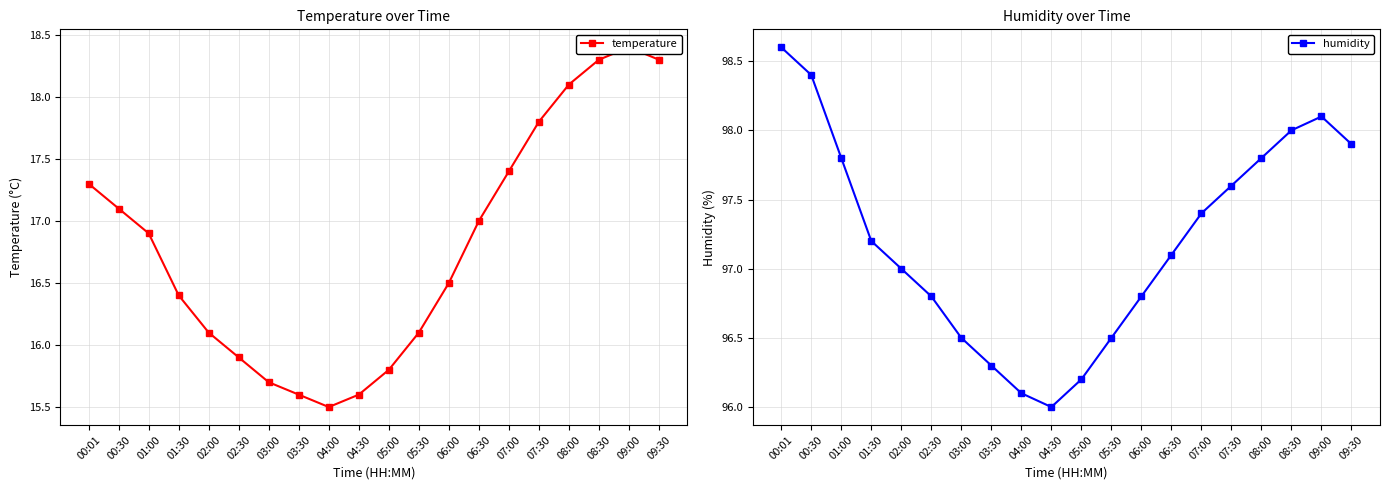

What is the value of the temperature point at the 8th from the left?

15.6